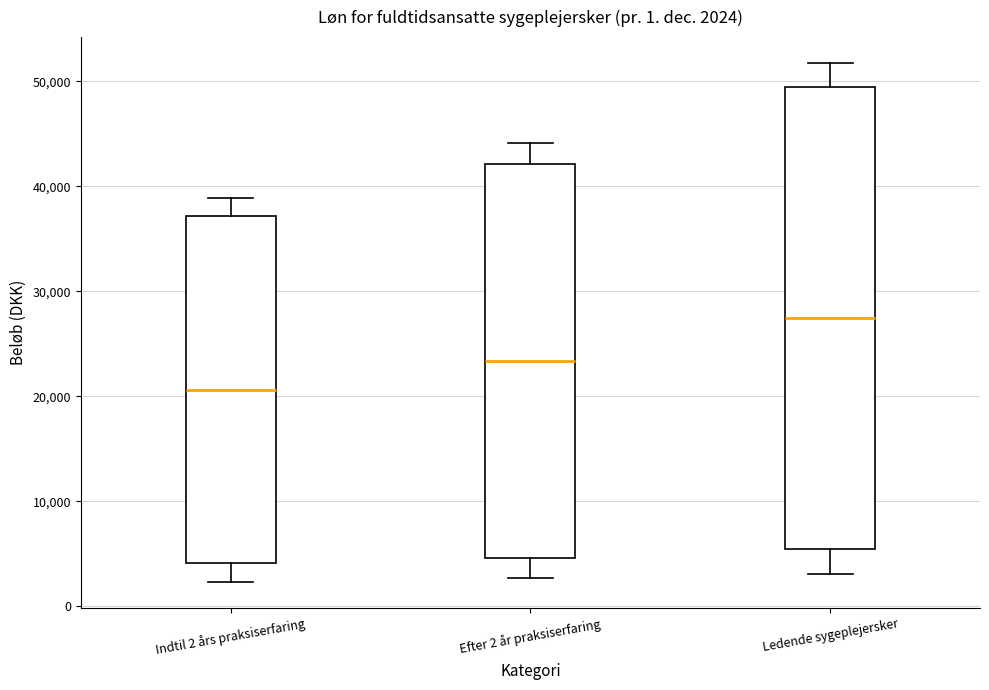

Which box is the tallest, from its lower edge to its upper edge?

Ledende sygeplejersker